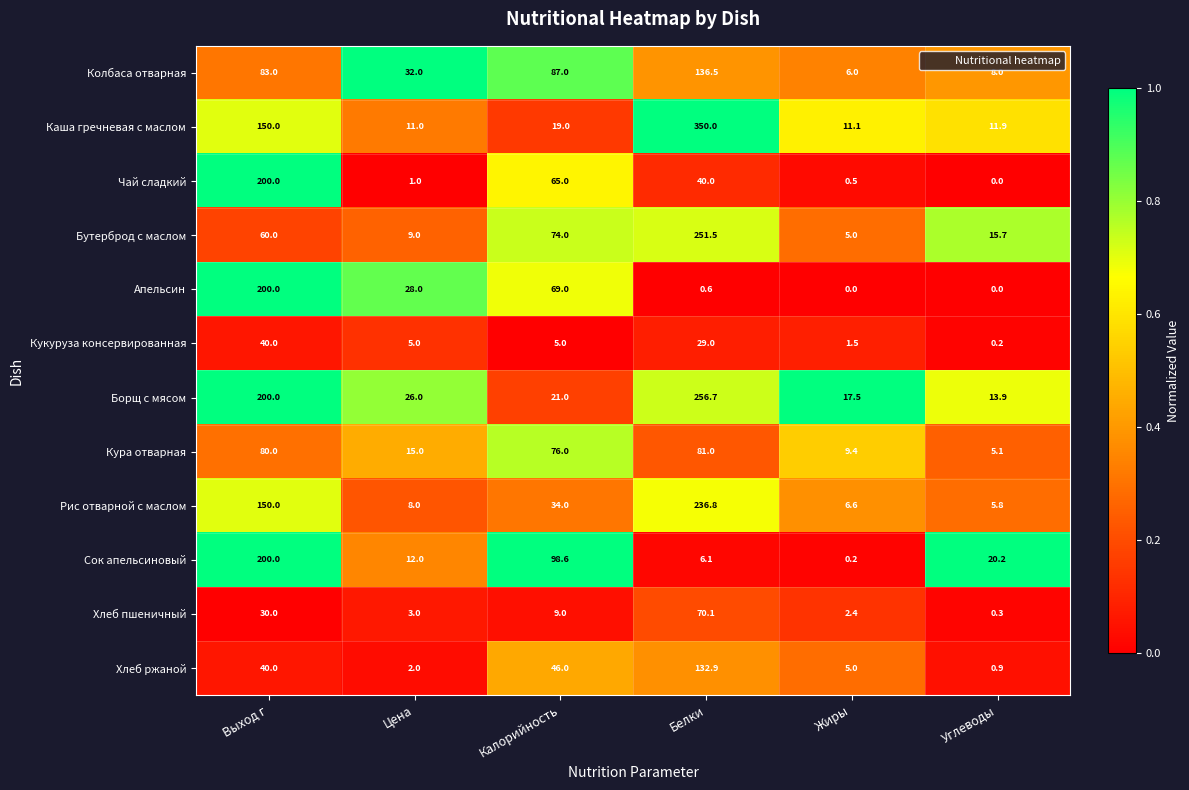

What is the approximate value of Кукуруза консервированная at Жиры?

1.5